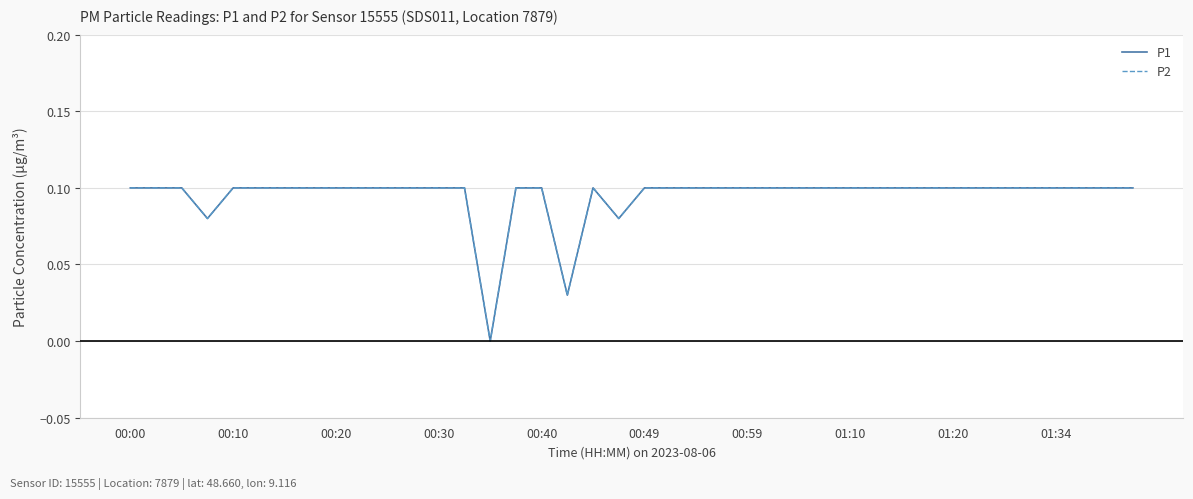

Where is the first local maximum for P1?

18